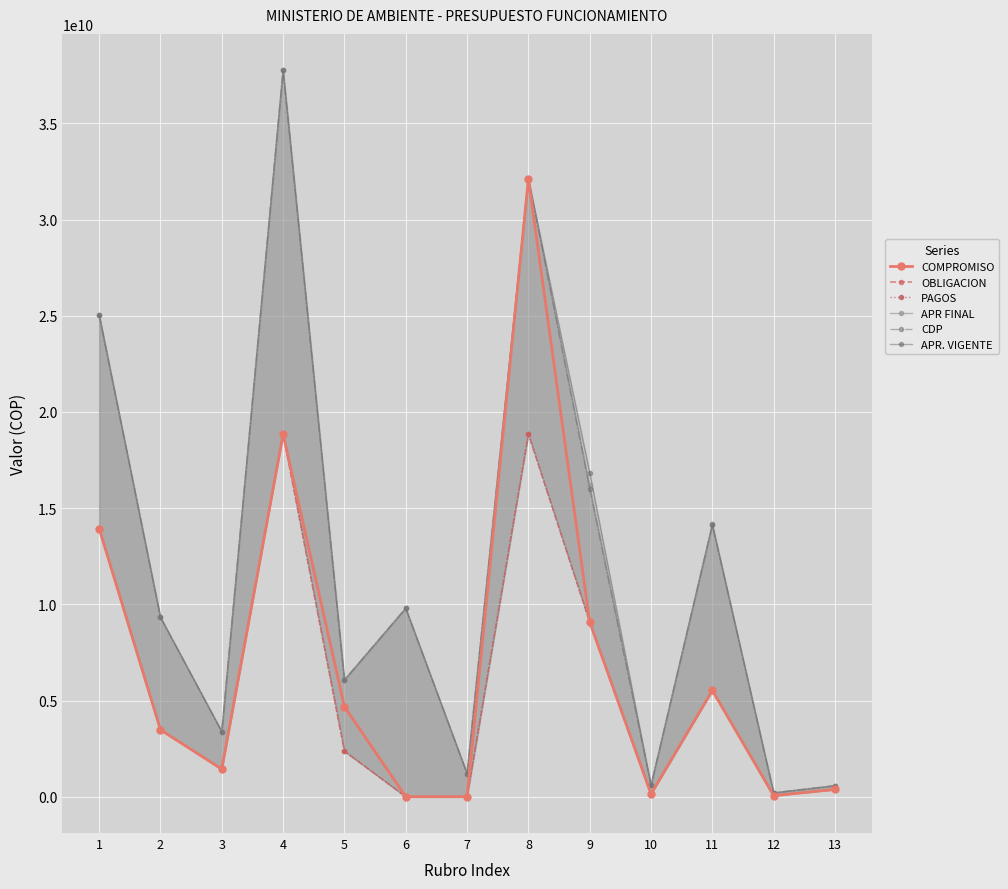

Which series has the largest range (max minus min)?

APR FINAL